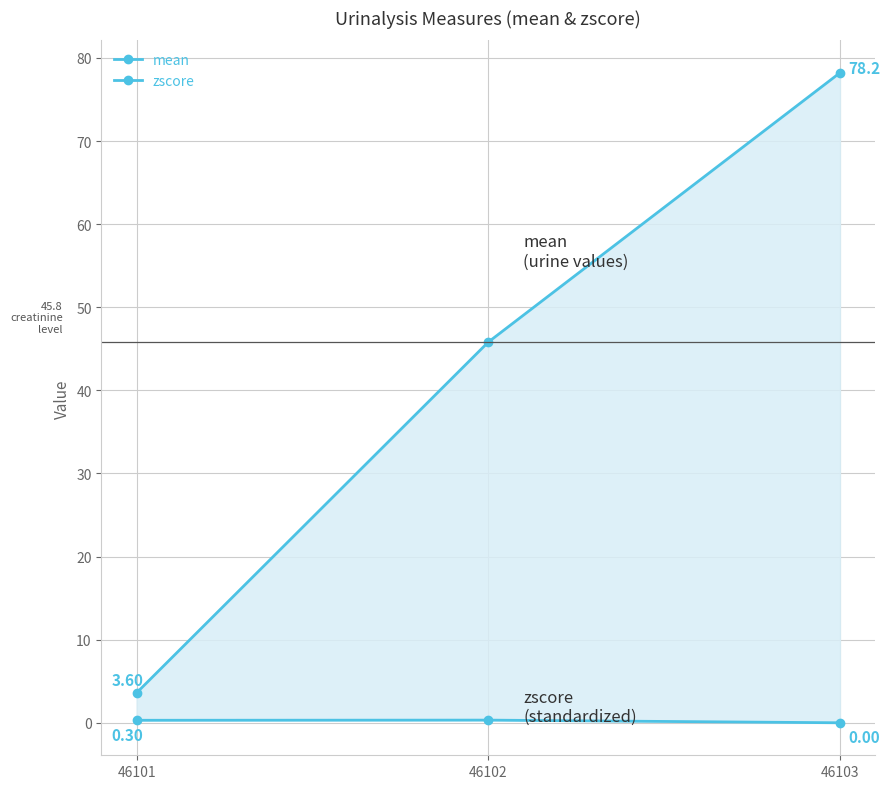

What is the sum of all mean values?

127.6